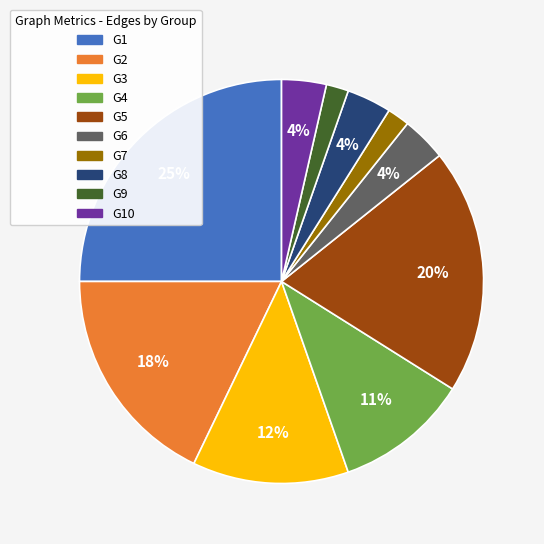

Does G8 account for over 50% of the chart?

No